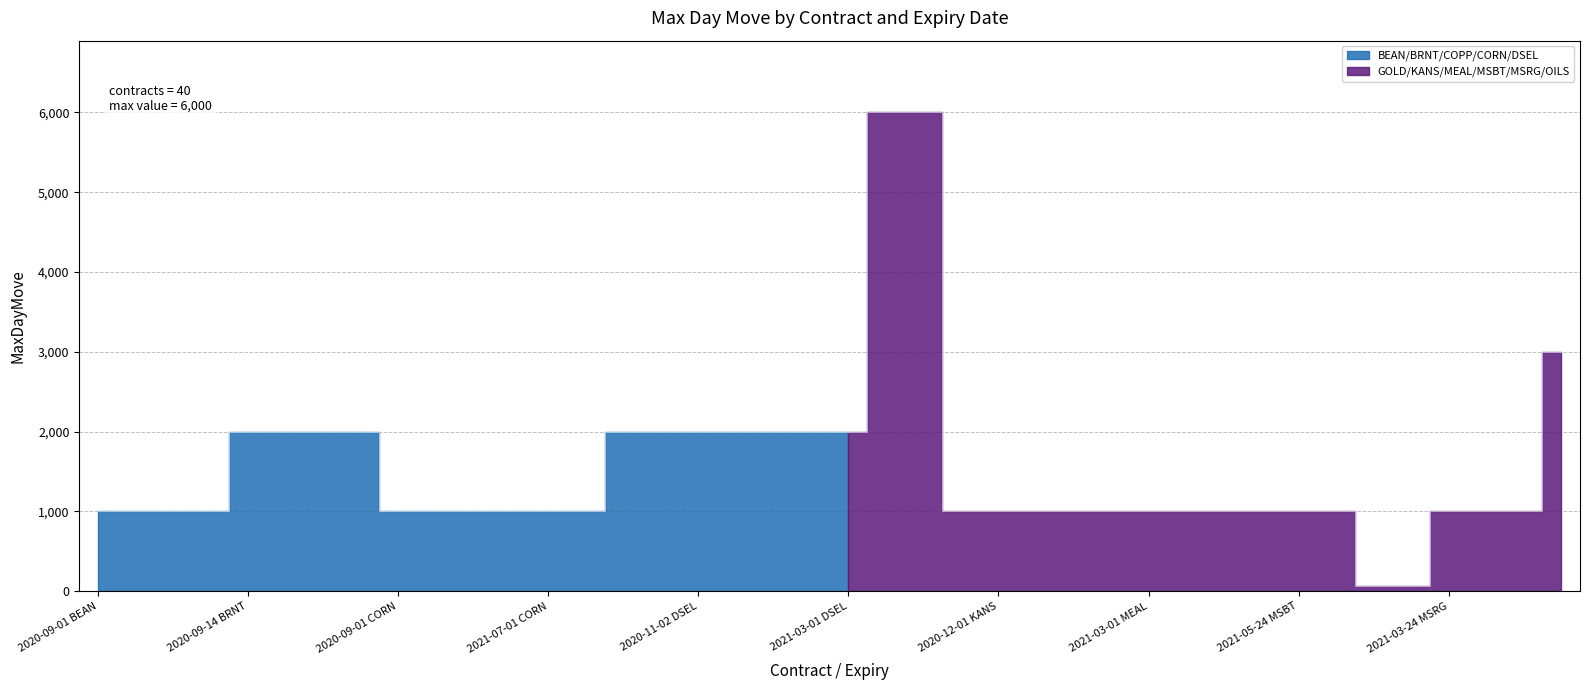

What is the difference between the maximum and second lowest values?

5930